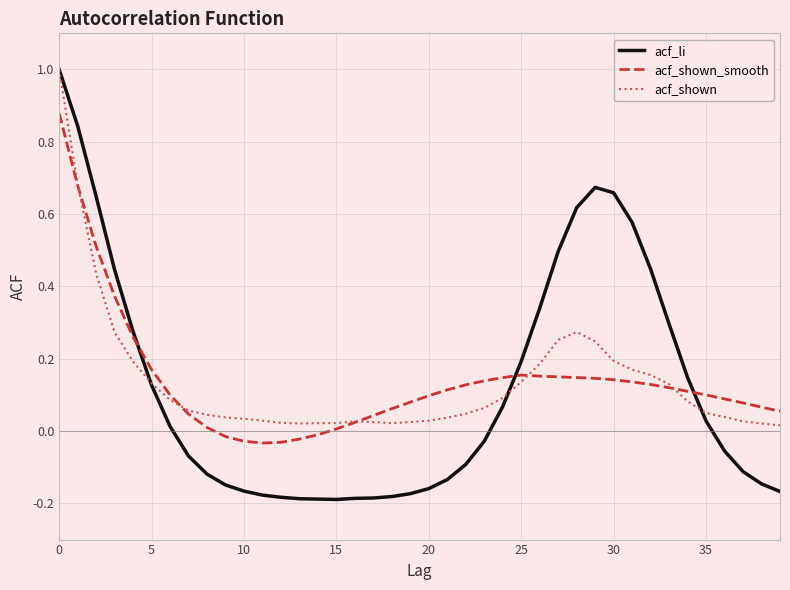

What is the maximum value for acf_li?

1.0